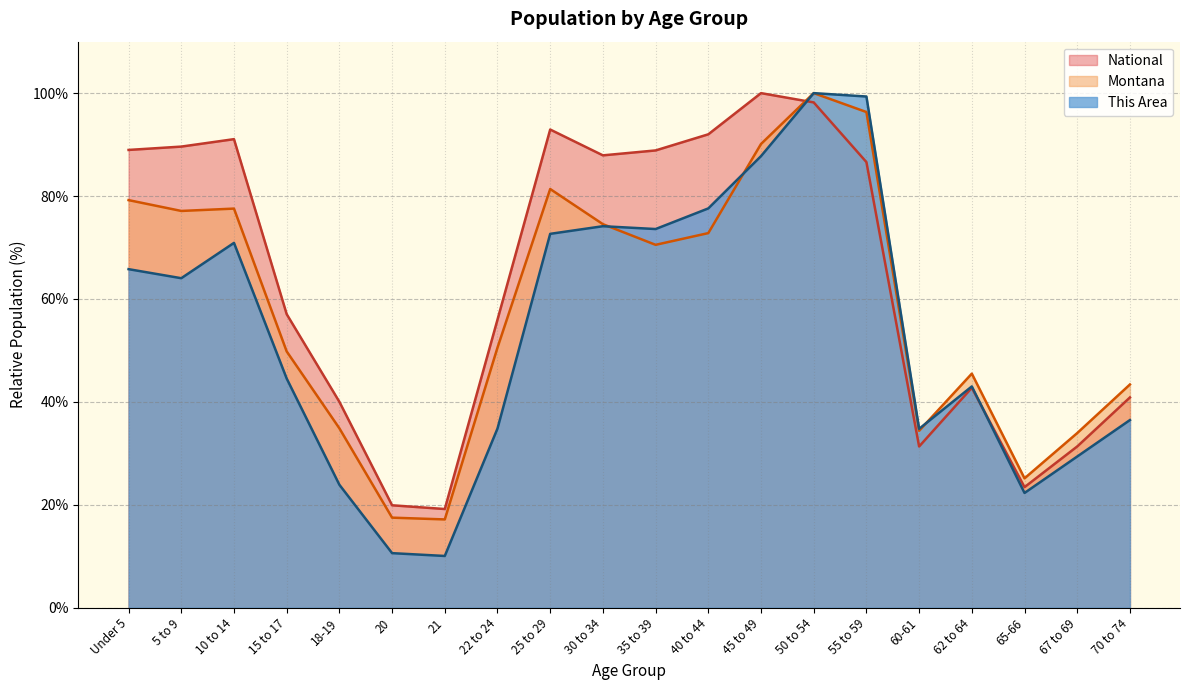

What is the sum of all National values?

1277.9